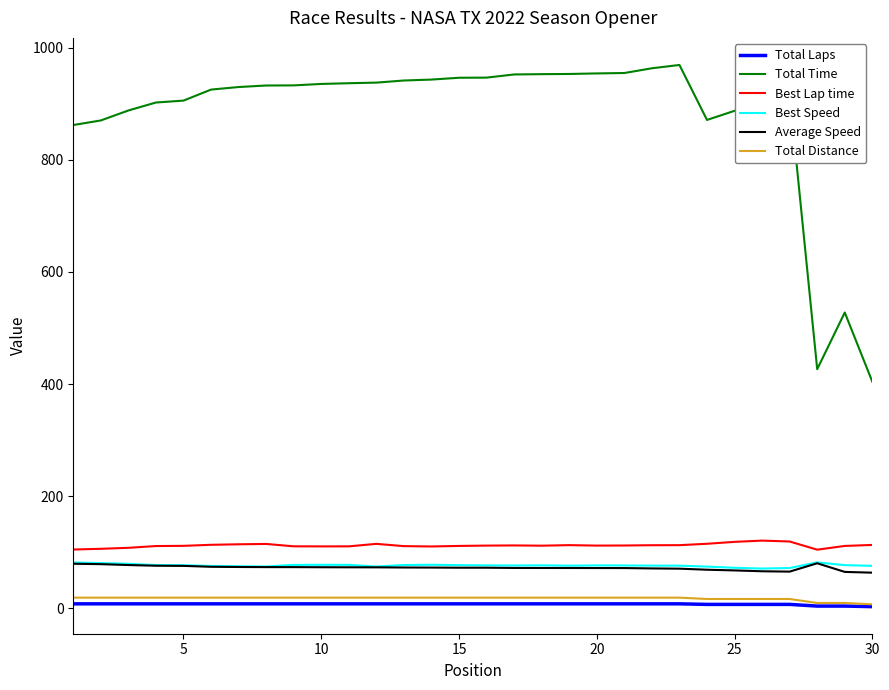

How many series are shown in this chart?

6